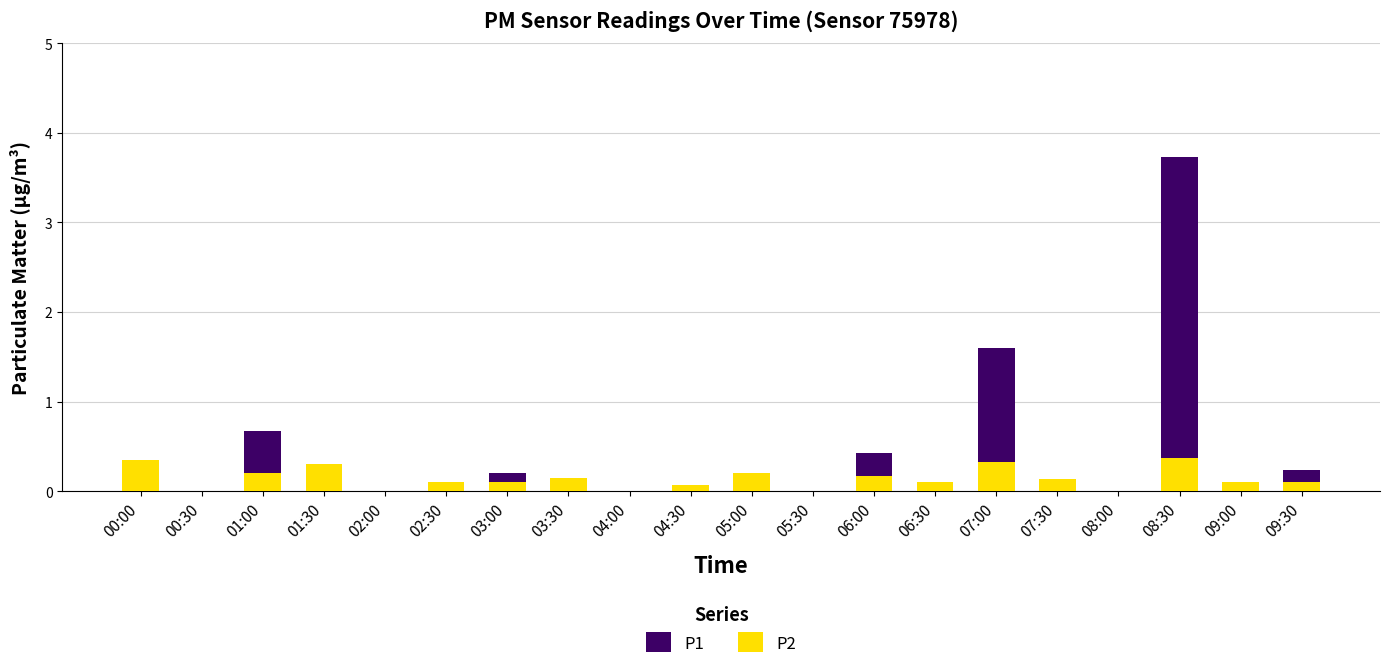

True or false: P2 has a value of 0.2 at 01:00.

True